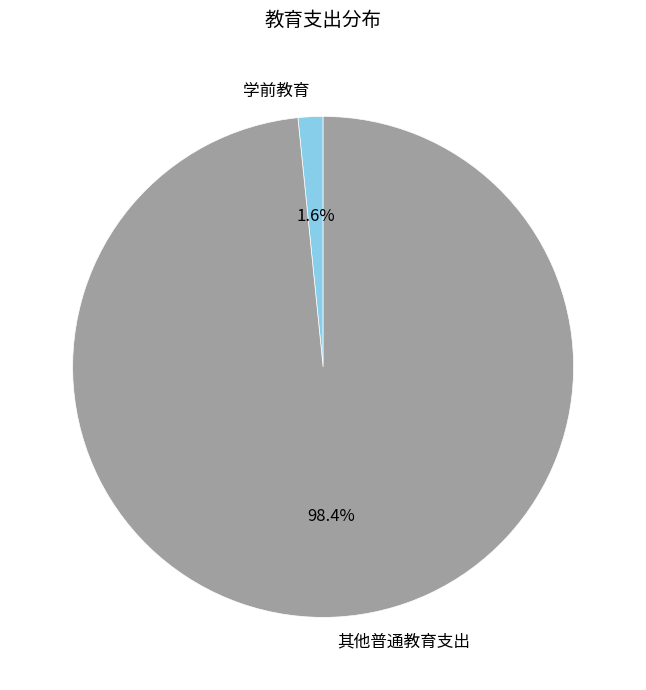

Which slice is the largest?

其他普通教育支出